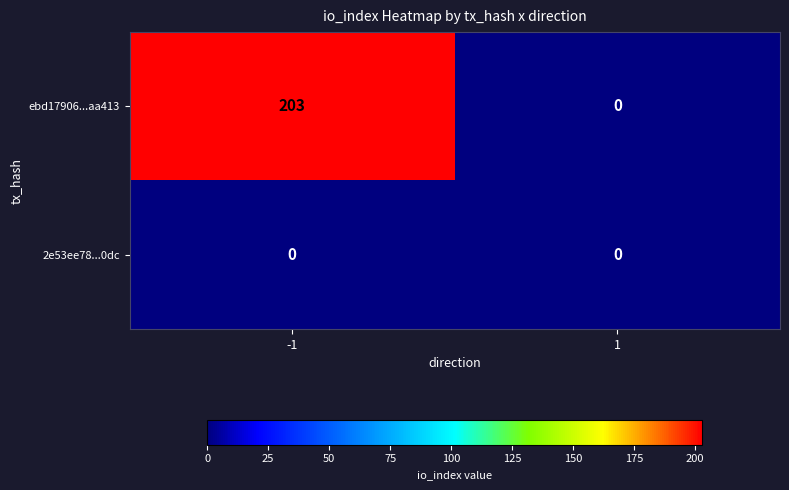

Which series changed the most between -1 and 1?

ebd17906...aa413